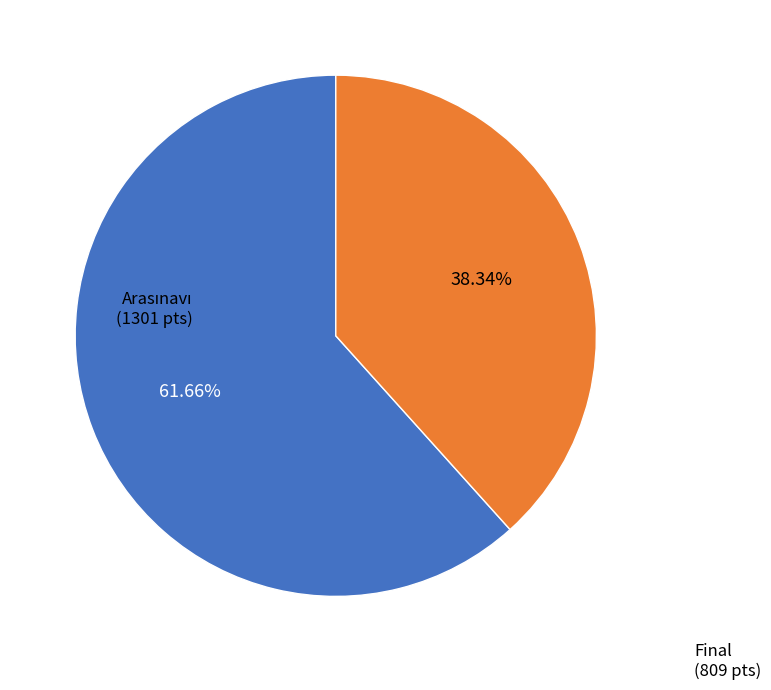

Is there any slice that represents more than half of the pie?

Yes